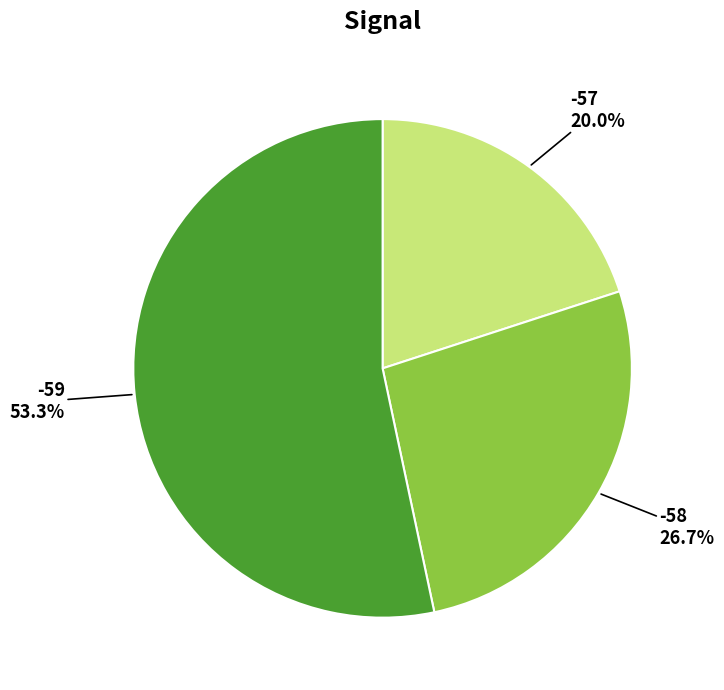

Is there any slice that represents more than half of the pie?

Yes